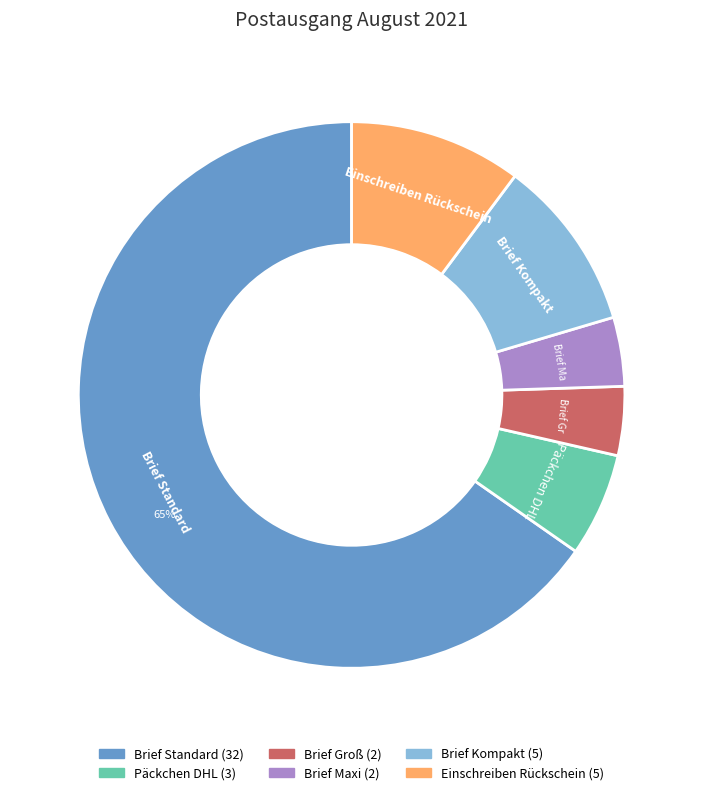

Which slice is the largest?

Brief Standard